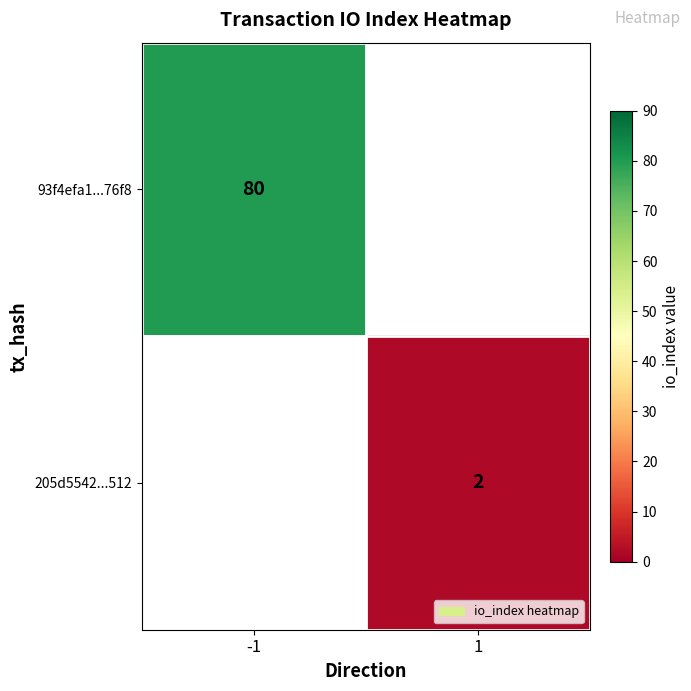

The 93f4efa1...76f8 series shows 133 at -1. True or false?

False